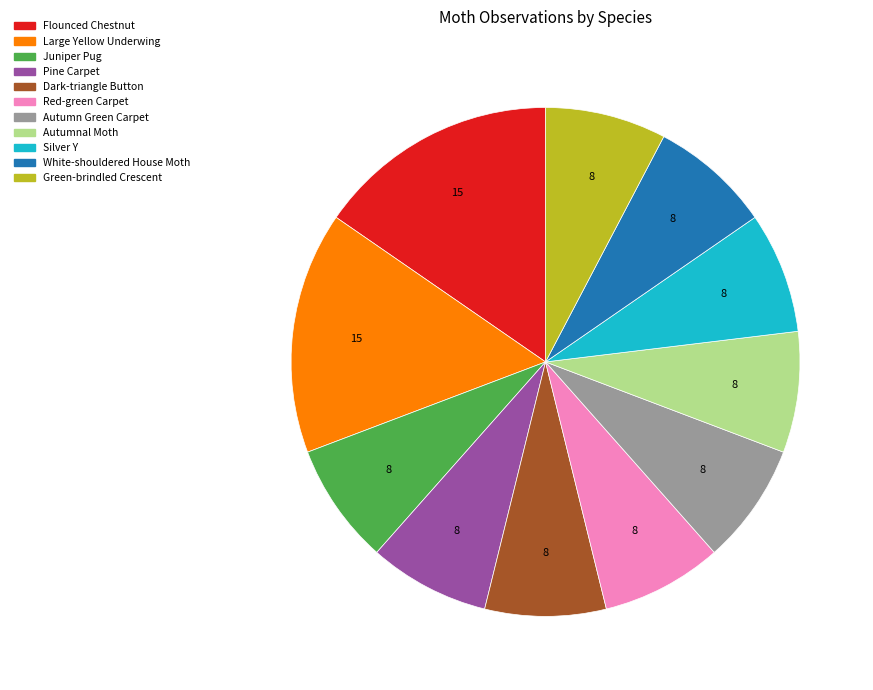

Does any single category account for the majority?

No